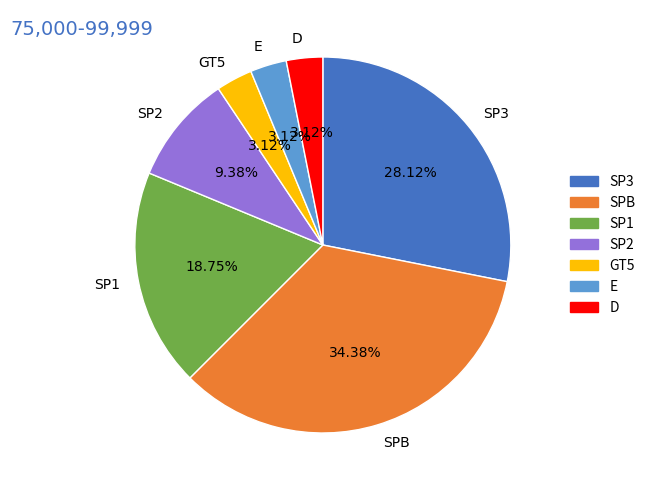

What percentage is NOT represented by SP2?

90.6%